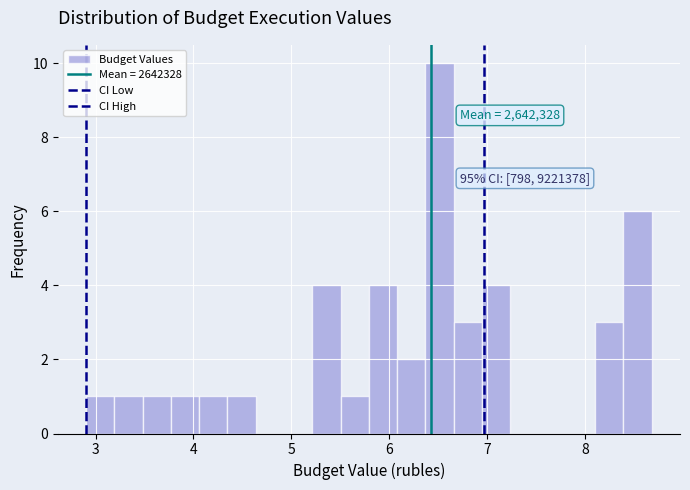

Around what value on the x-axis is the tallest bar? Give the approximate position of its centre, as read against the axis.

6.5